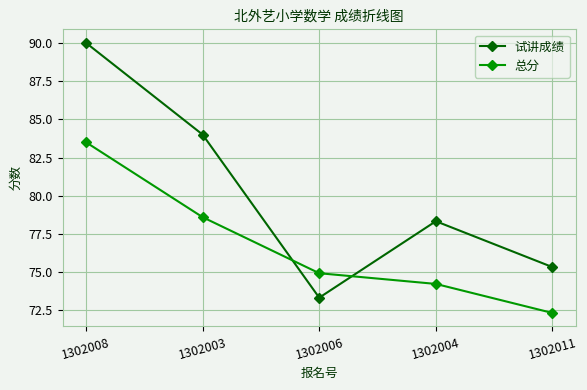

Reading right to left, list all the values displayed in this chart.

试讲成绩: 1302011=75.3	1302004=78.3	1302006=73.3	1302003=84.0	1302008=90.0
总分: 1302011=72.3	1302004=74.2	1302006=74.9	1302003=78.6	1302008=83.5